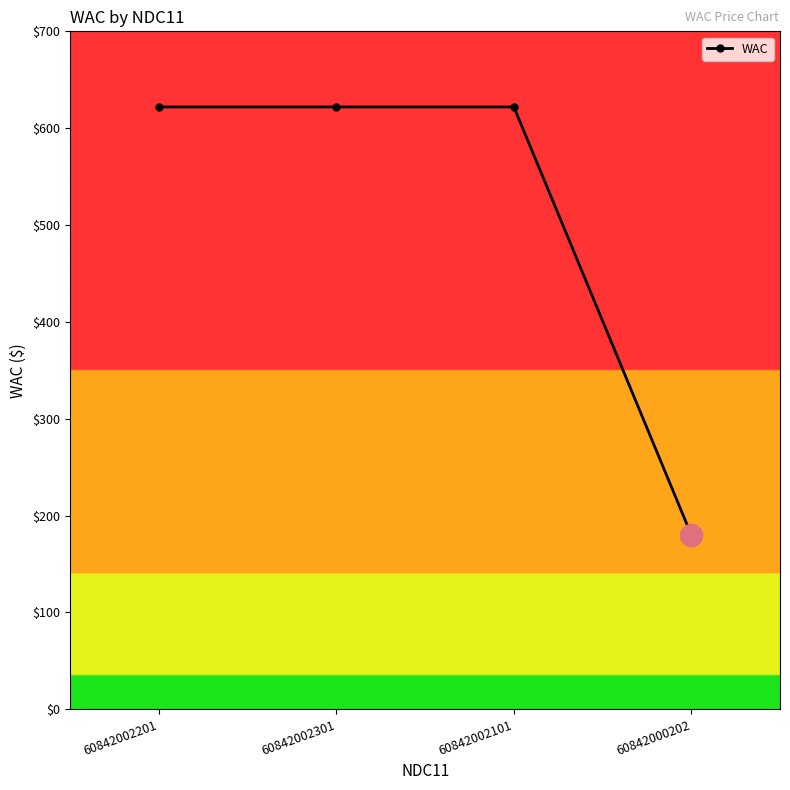

True or false: the data shows 1107.7 at 60842002201.

False